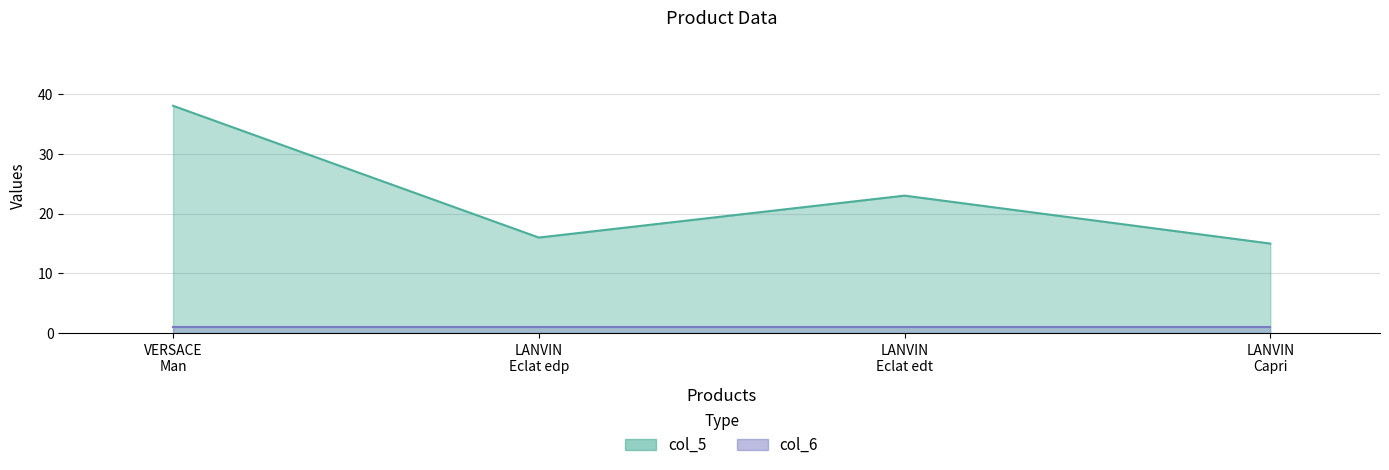

What is the change in value from VERSACE Man to LANVIN Eclat edt?

-15